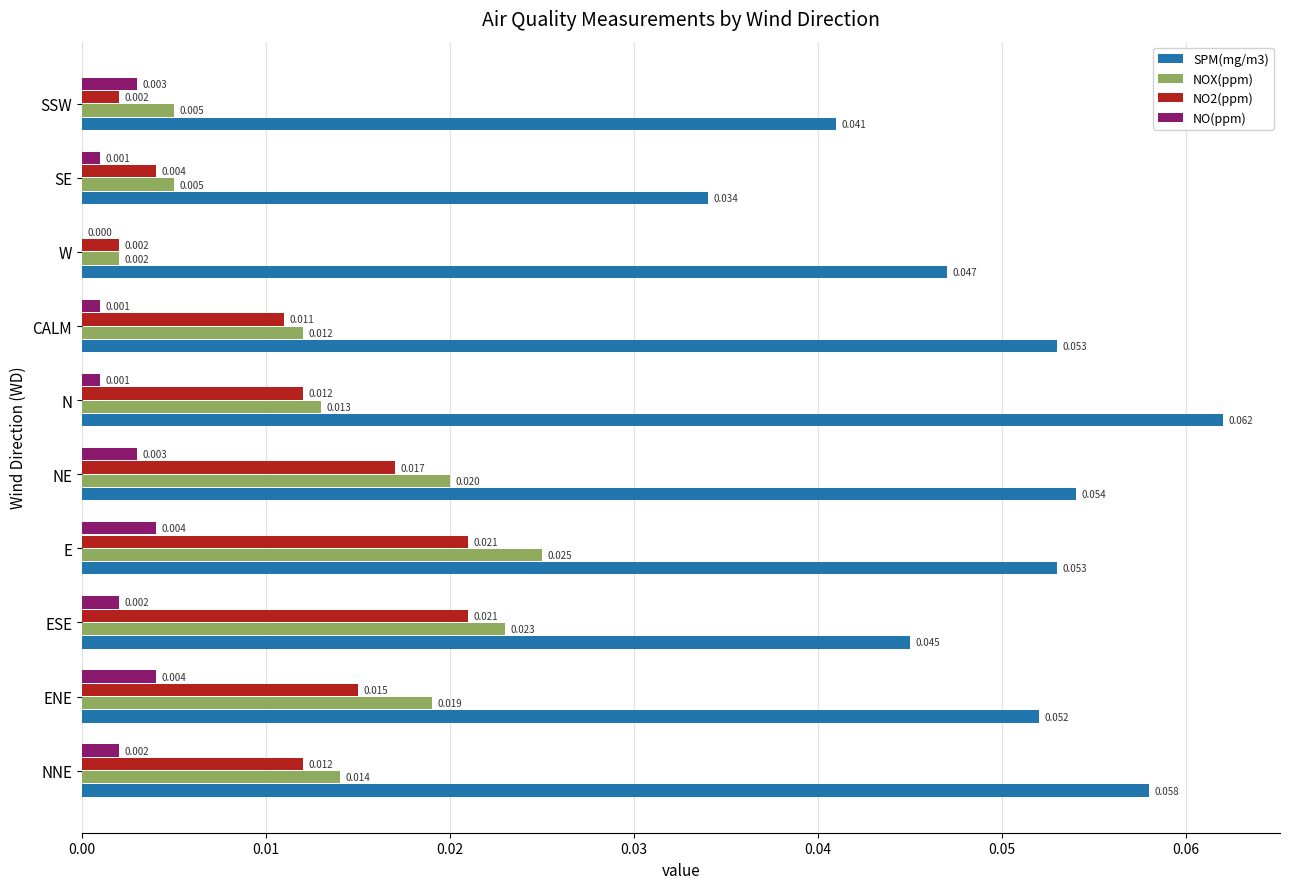

Where is SPM(mg/m3) nearest to the value 0?

SE